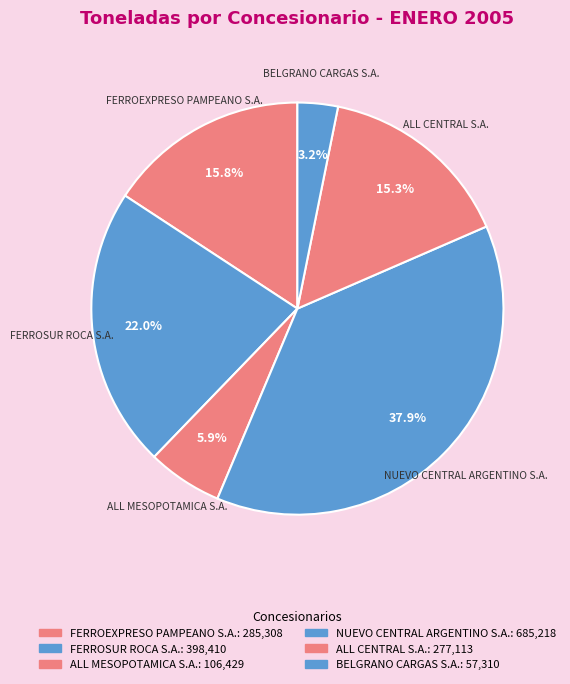

What portion of the pie excludes FERROEXPRESO PAMPEANO S.A.?

84.2%